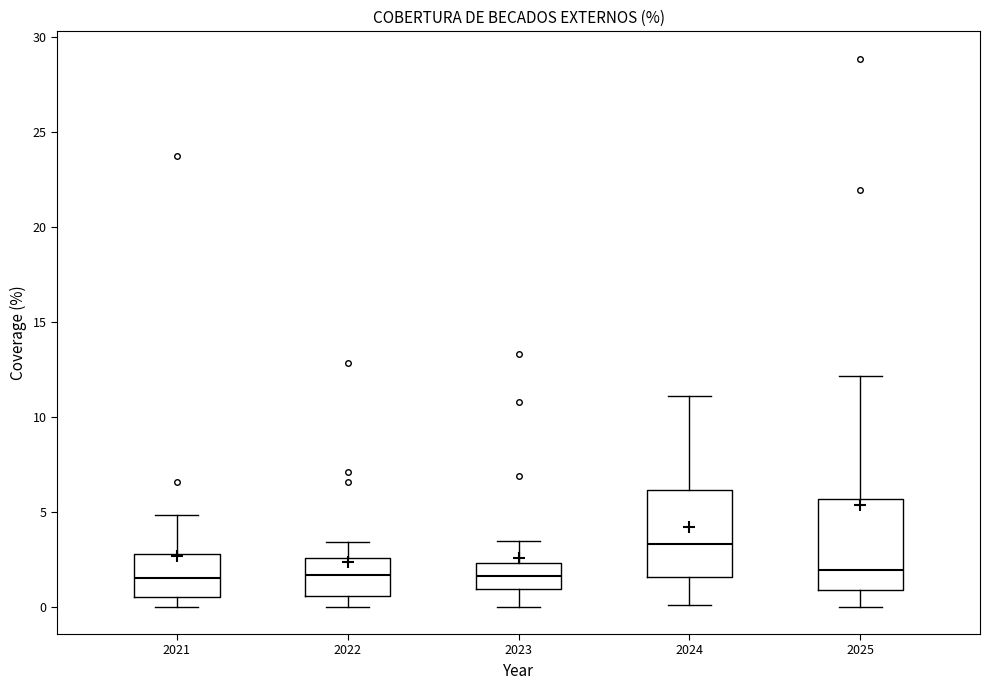

Reading left to right, transcribe this box plot: for each box, give where its median line is, the range the box spans, and where its two whiskers end, as read against the y-axis. The values are not printed on the chart, so give them approximately, as read against the axis.

2021: median 1.5, box 0.5 to 3.0, whiskers 0.0 to 5.0
2022: median 1.5, box 0.5 to 2.5, whiskers 0.0 to 3.5
2023: median 1.5, box 1.0 to 2.5, whiskers 0.0 to 3.5
2024: median 3.5, box 1.5 to 6.0, whiskers 0.0 to 11.0
2025: median 2.0, box 1.0 to 5.5, whiskers 0.0 to 12.0